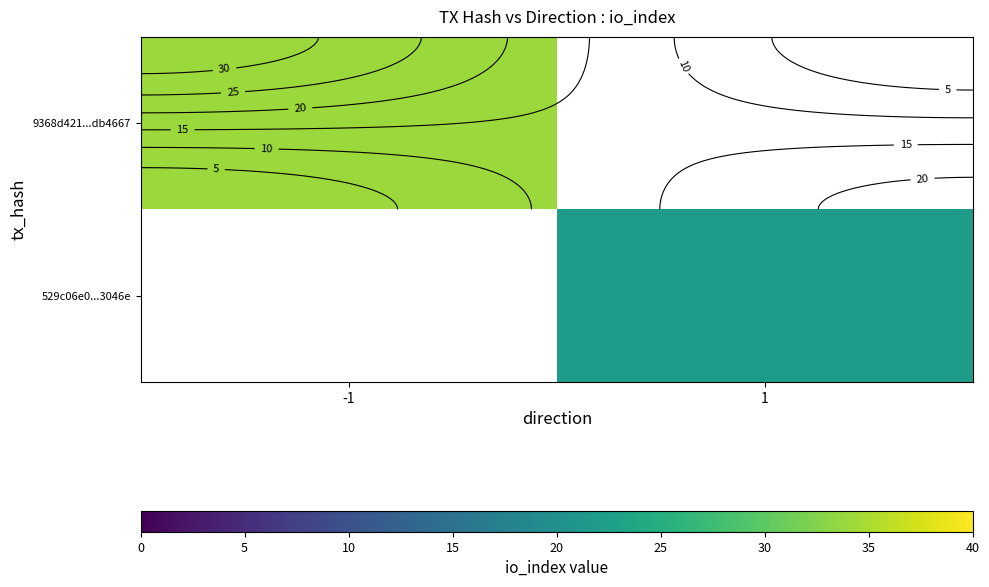

At -1, list the series in order from smallest to largest.

9368d421...db4667, 529c06e0...3046e